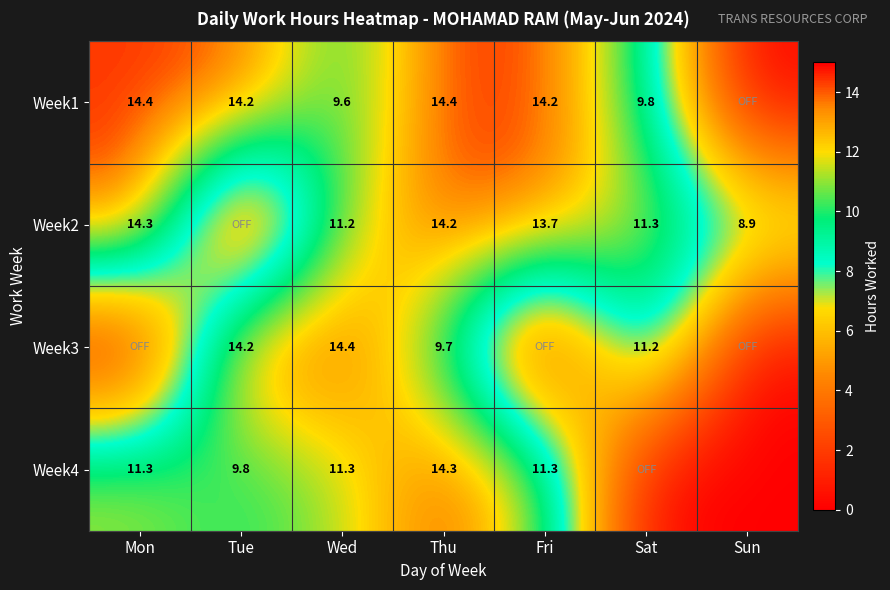

Count the number of data series in this chart.

4